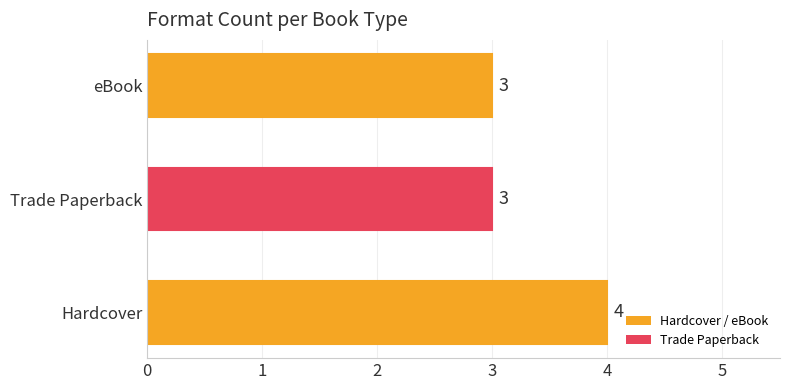

Reading bottom to top, list all the values displayed in this chart.

Hardcover=4	Trade Paperback=3	eBook=3